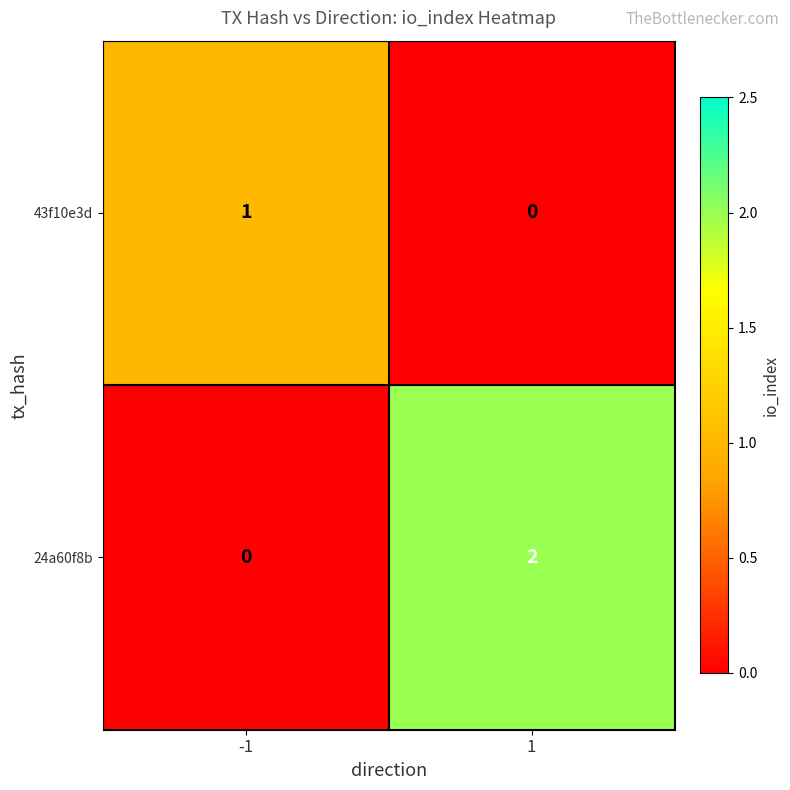

The 43f10e3d series shows 1 at -1. True or false?

True